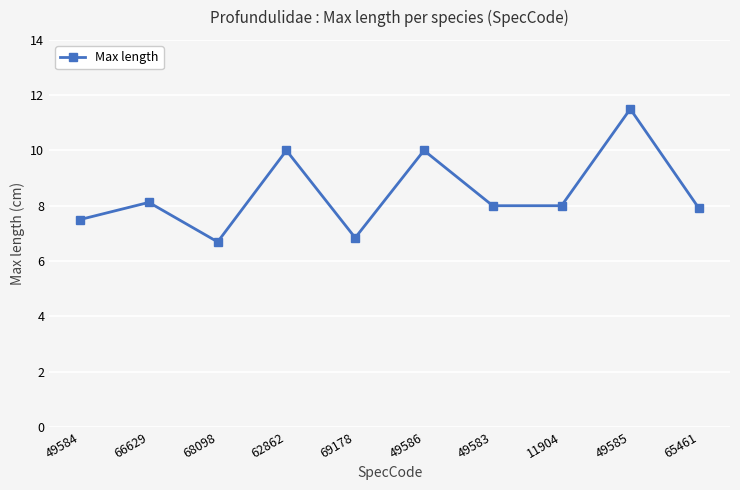

Which has a higher value, 49586 or 11904?

49586